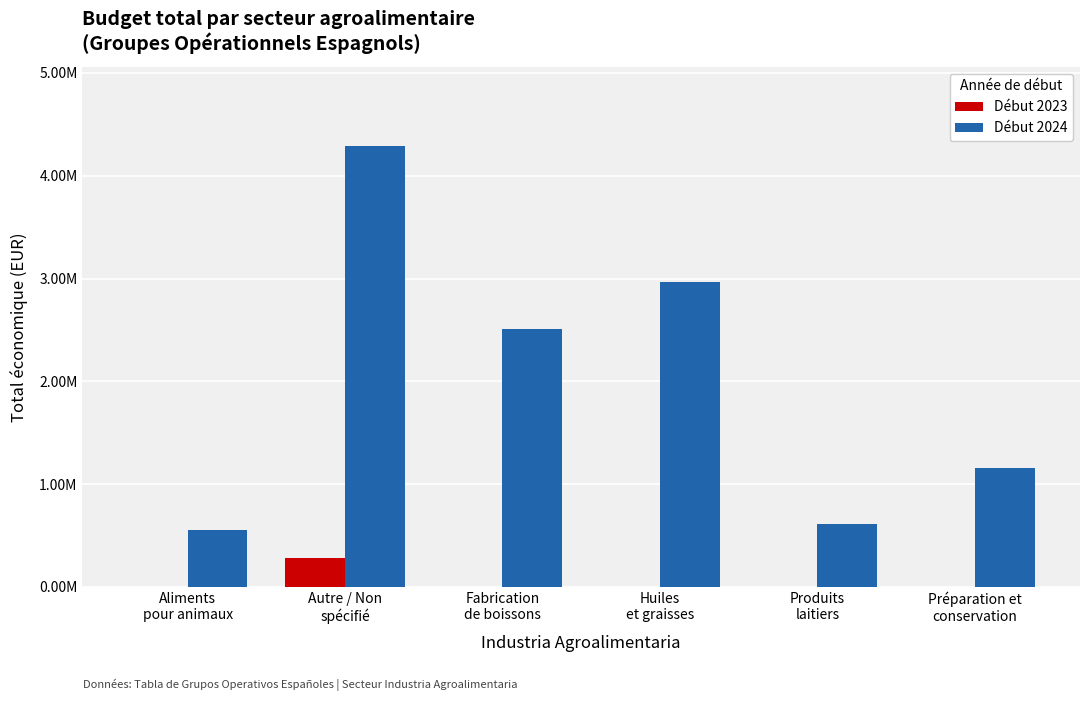

What value does the Début 2023 series have at Autre / Non
spécifié?

282646.0